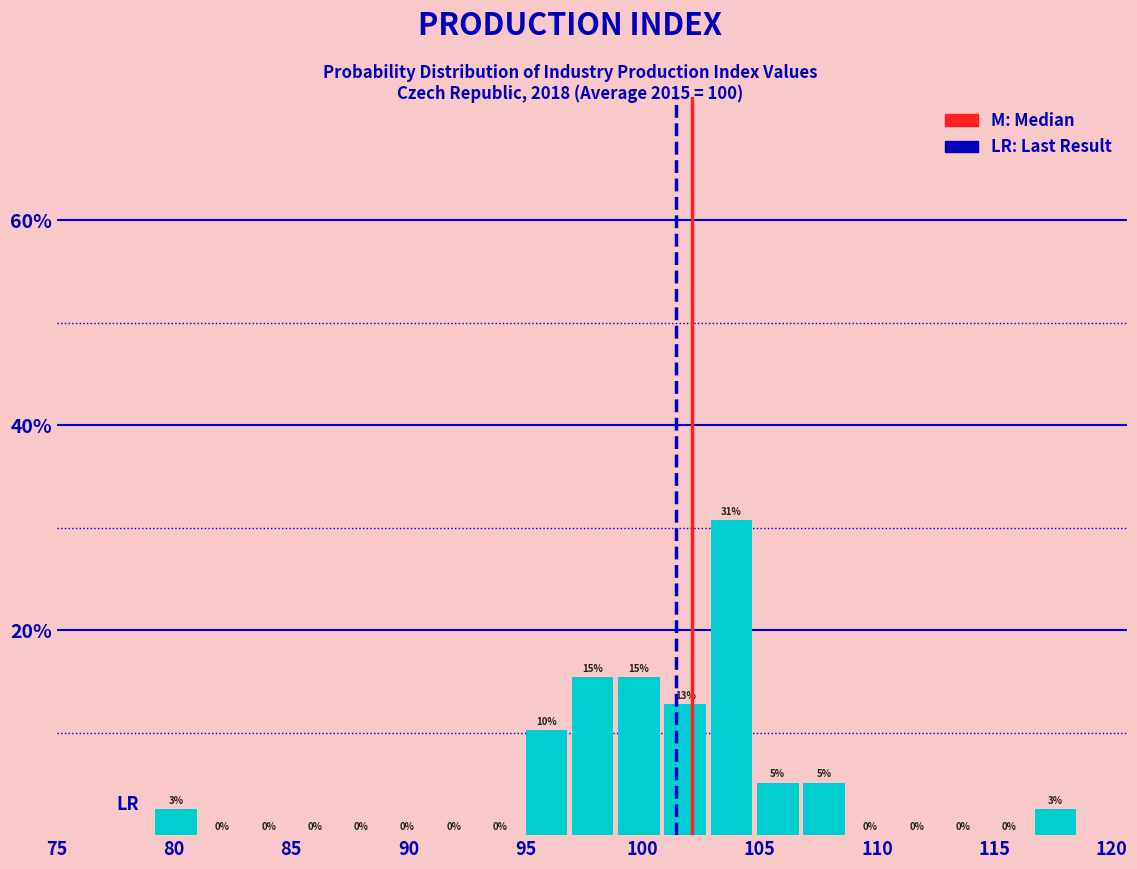

Read against the x-axis, roughly where is the centre of the tallest bar?

104.0